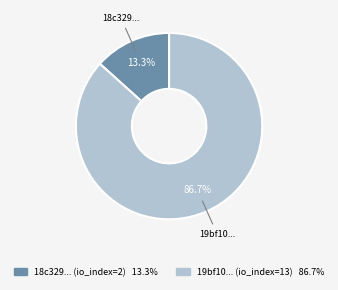

Is there a majority slice in this chart?

Yes